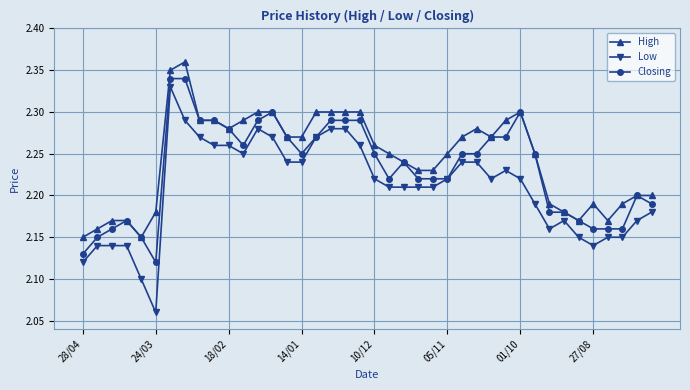

True or false: High and Low intersect in this chart.

False